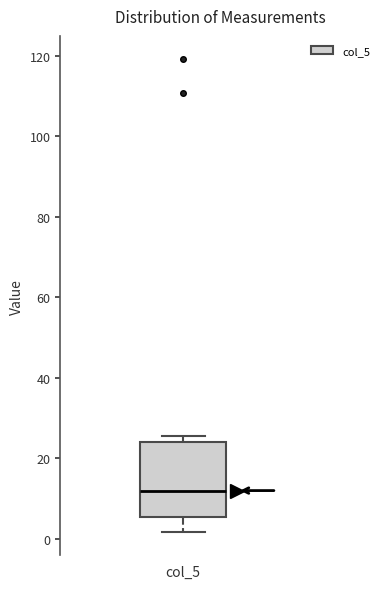

Read this box plot against the y-axis: the position of the median line, the range covered by the box, and the ends of both whiskers. The values are not printed on the chart, so give them approximately, as read against the axis.

median 12, box 6 to 24, whiskers 2 to 26